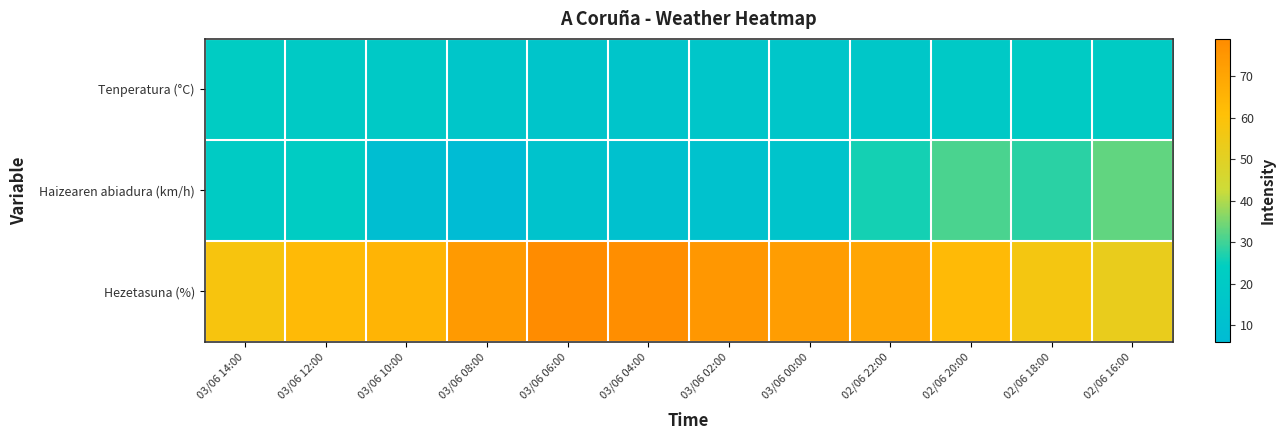

Which series has the widest spread of values?

Haizearen abiadura (km/h)